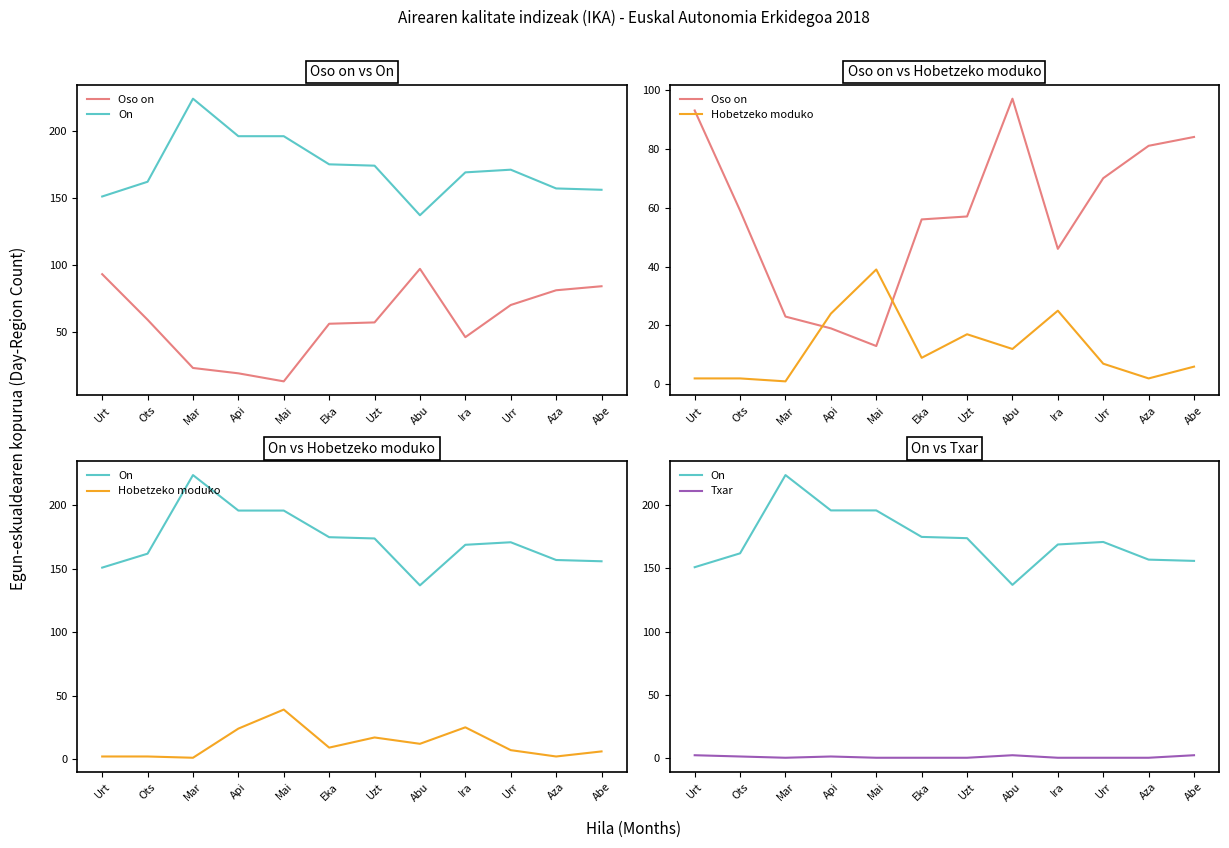

What is the total value across all series at Mai?

248